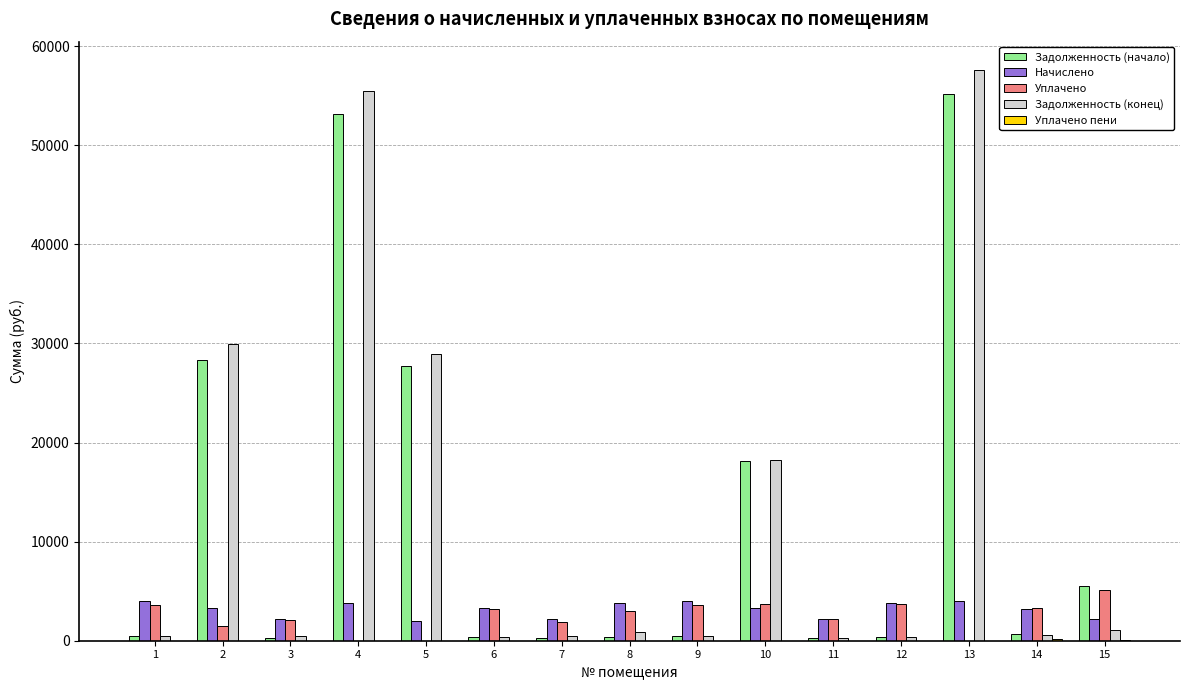

Between 2 and 8, which series saw the biggest shift?

Задолженность (конец)